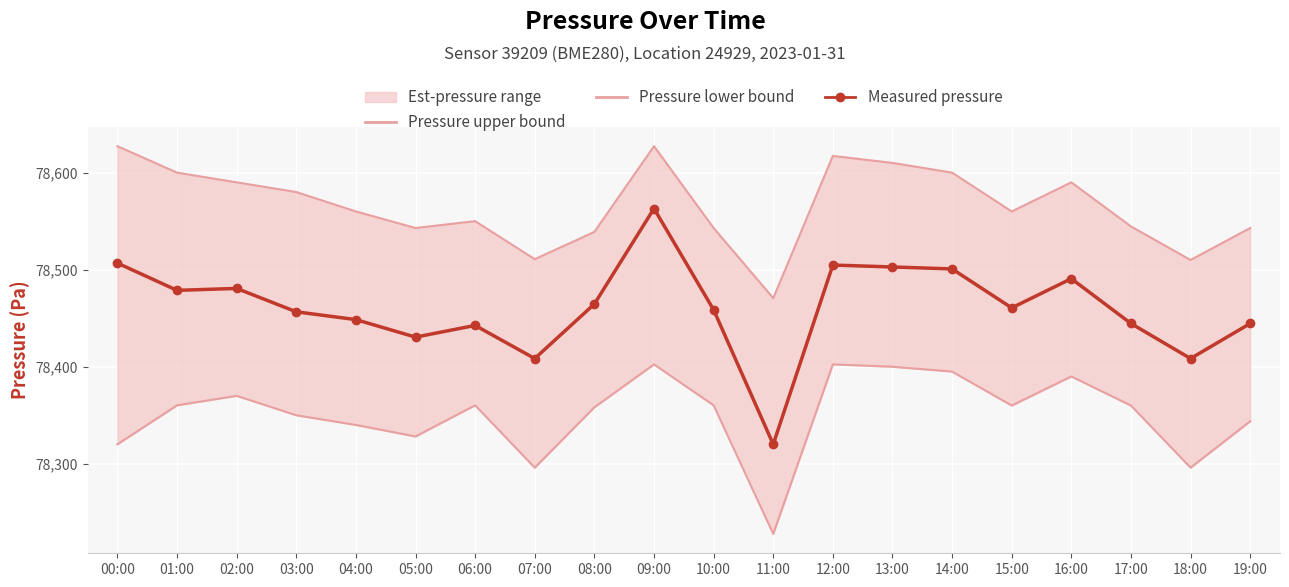

Between 12:00 and 17:00, which series saw the biggest shift?

Pressure upper bound